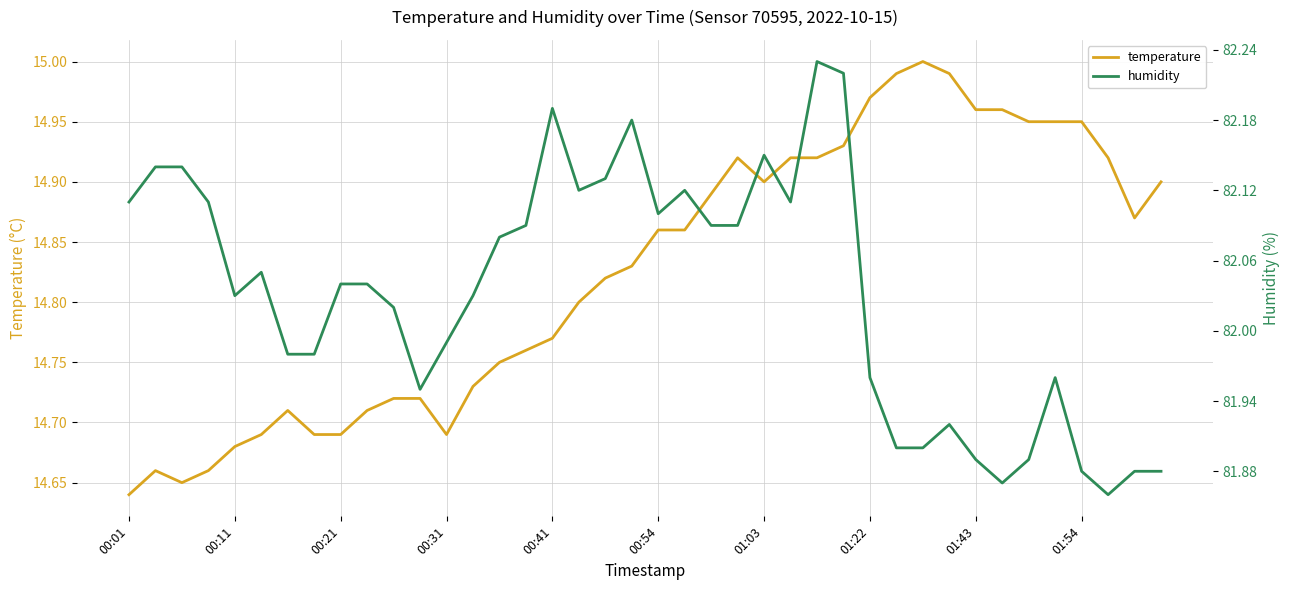

At how many categories does at least one series exceed 79?

40